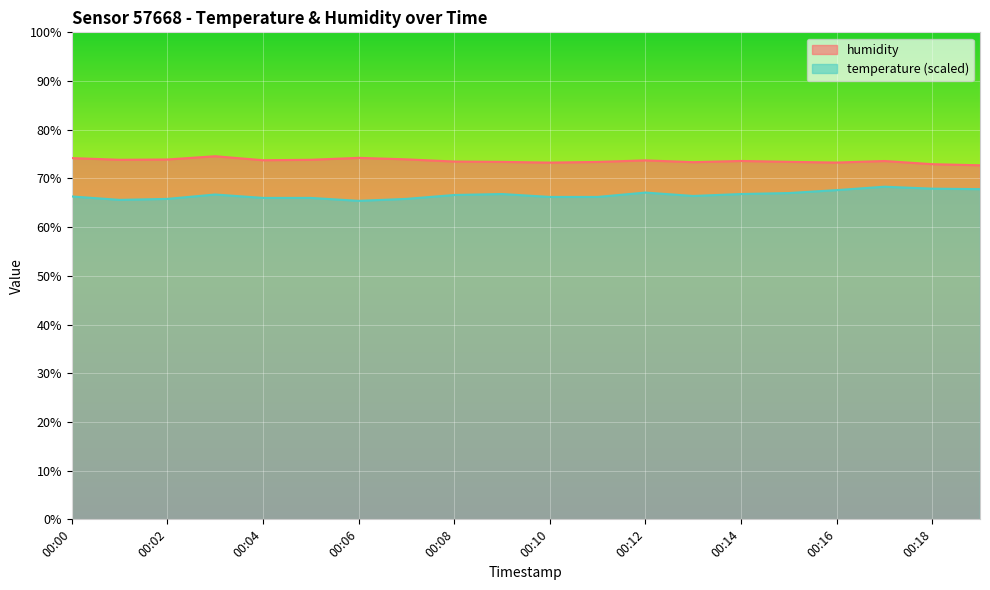

Between 00:06 and 00:14, which is larger?

00:06